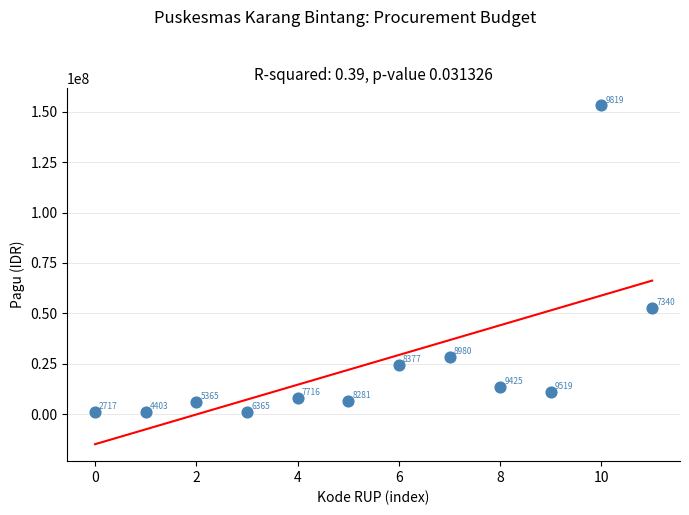

What Y value in the scatter plot is closest to 77167100?

52632000